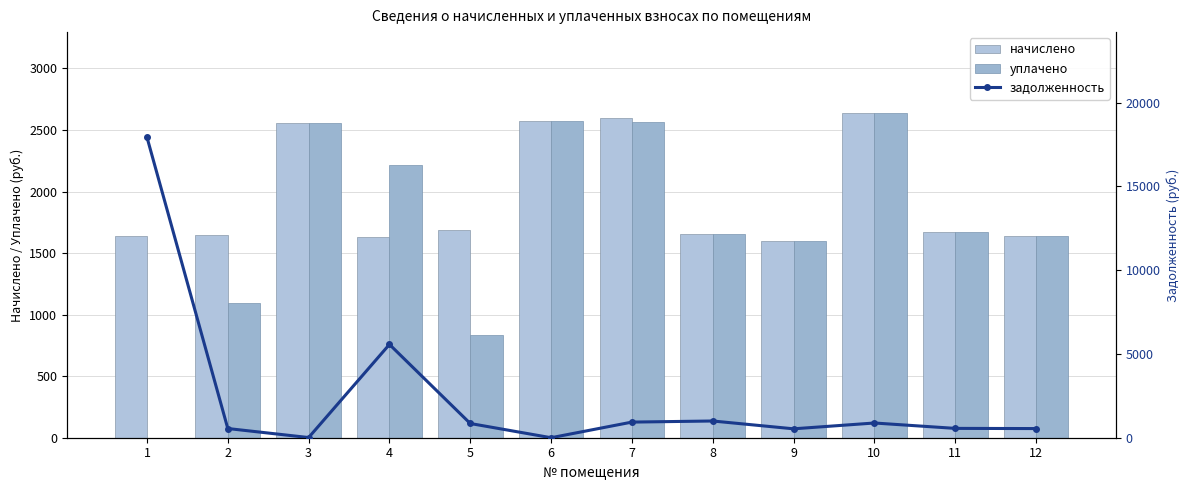

What is the difference between the second highest and second lowest values in the задолженность series?

5557.7